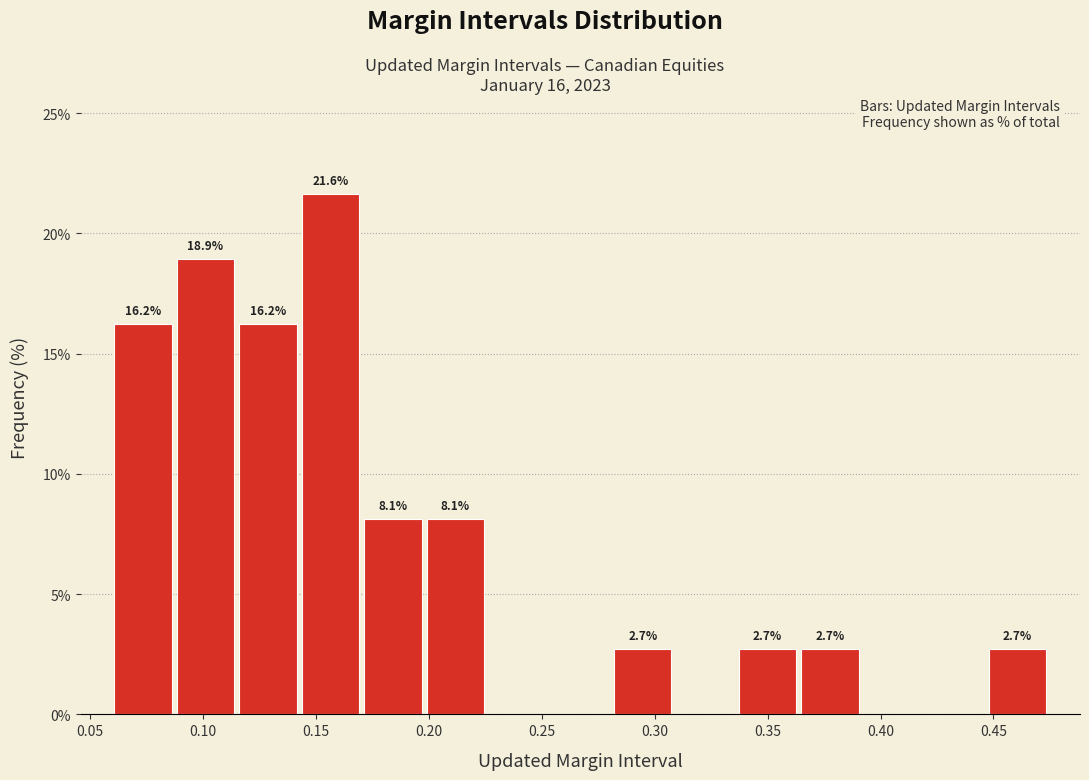

Over which range of the x-axis is the bar tallest?

0.145 to 0.170